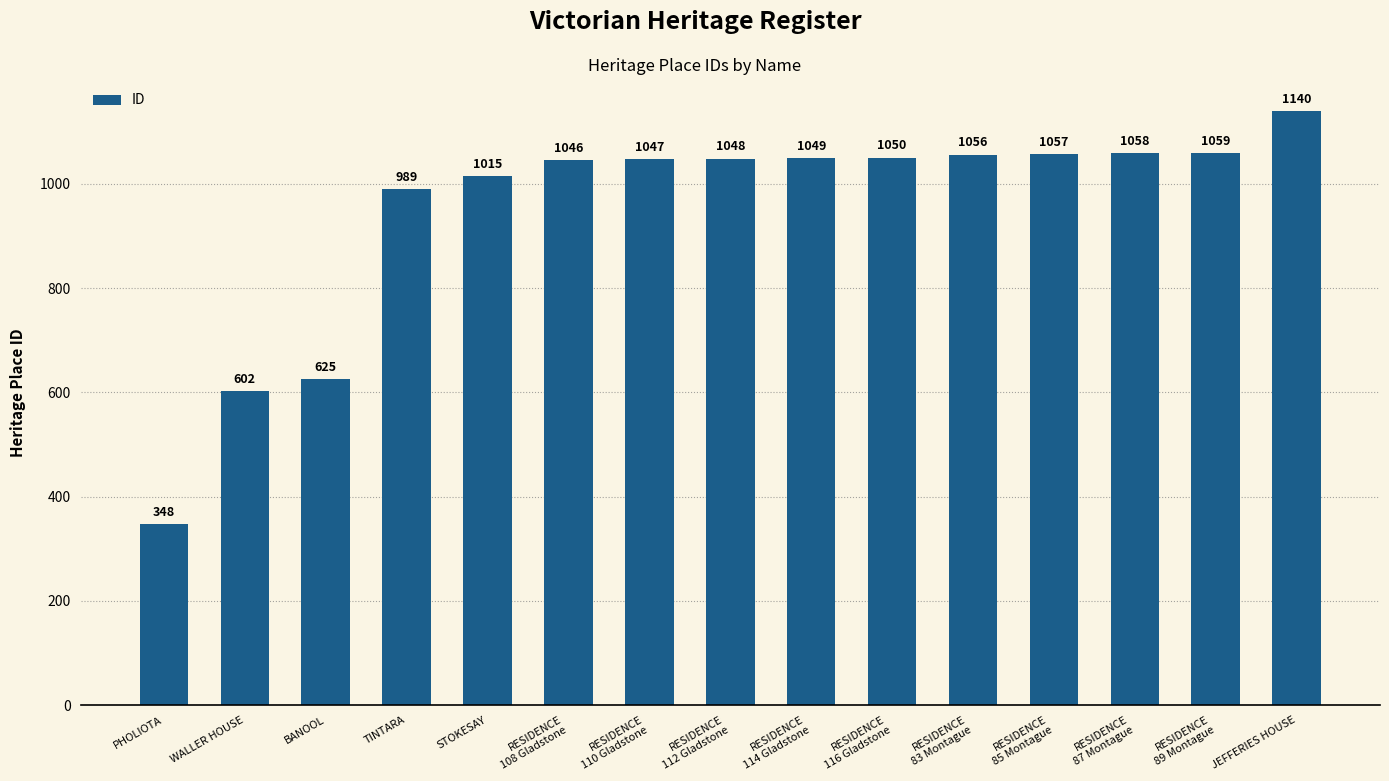

The value at RESIDENCE
114 Gladstone is 1537. True or false?

False